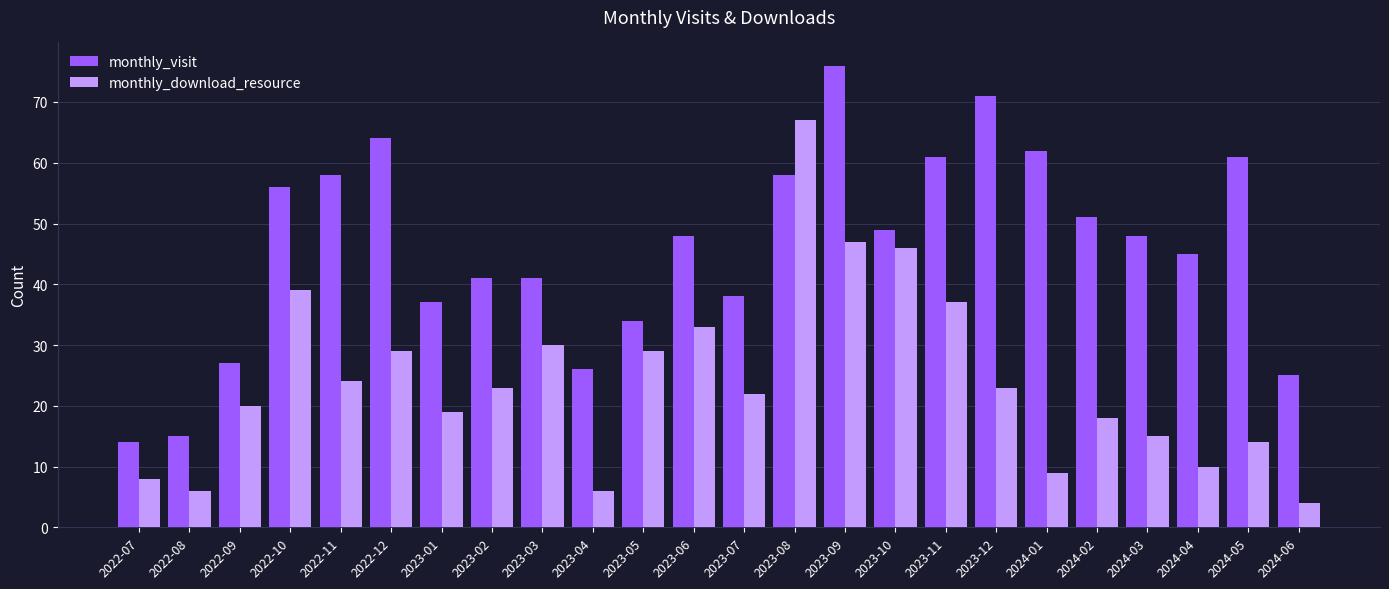

Reading left to right, what are all the values shown in this chart?

monthly_visit: 2022-07=14	2022-08=15	2022-09=27	2022-10=56	2022-11=58	2022-12=64	2023-01=37	2023-02=41	2023-03=41	2023-04=26	2023-05=34	2023-06=48	2023-07=38	2023-08=58	2023-09=76	2023-10=49	2023-11=61	2023-12=71	2024-01=62	2024-02=51	2024-03=48	2024-04=45	2024-05=61	2024-06=25
monthly_download_resource: 2022-07=8	2022-08=6	2022-09=20	2022-10=39	2022-11=24	2022-12=29	2023-01=19	2023-02=23	2023-03=30	2023-04=6	2023-05=29	2023-06=33	2023-07=22	2023-08=67	2023-09=47	2023-10=46	2023-11=37	2023-12=23	2024-01=9	2024-02=18	2024-03=15	2024-04=10	2024-05=14	2024-06=4